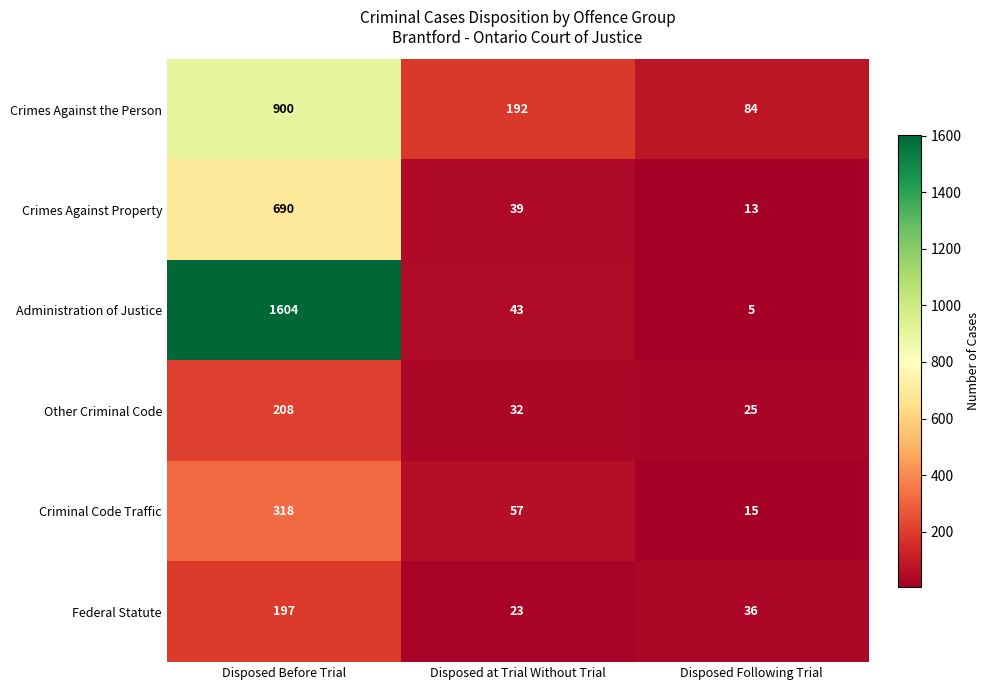

Which series has the largest range (max minus min)?

Administration of Justice